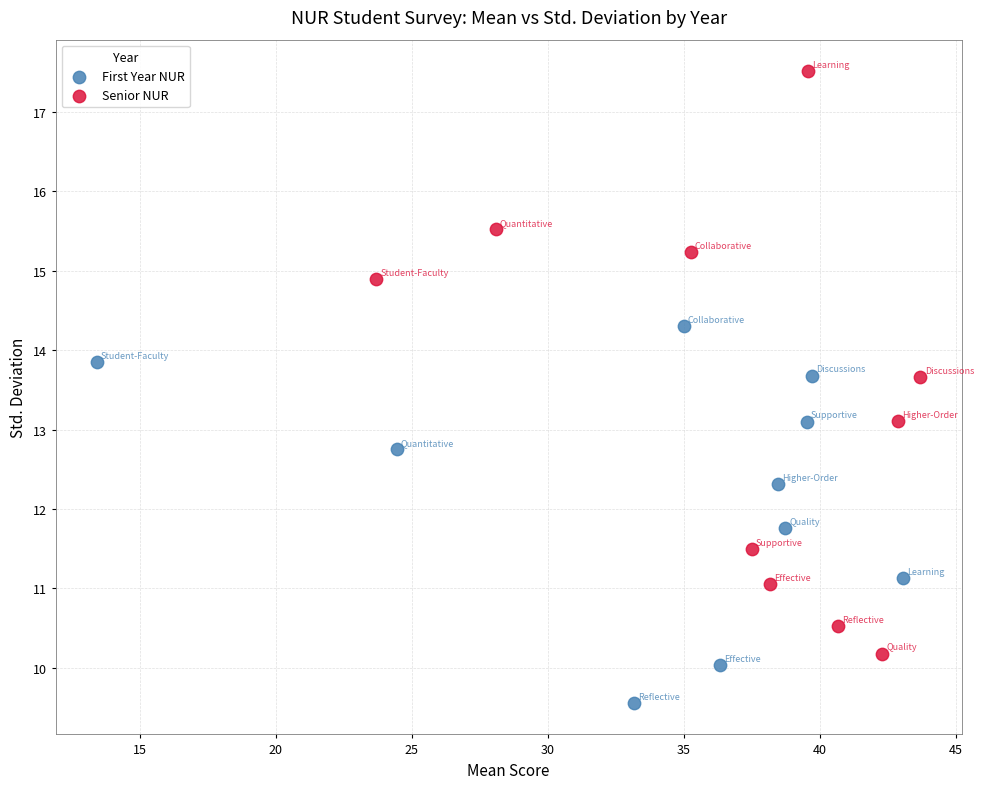

Which series has the largest Y range (max minus min)?

Senior NUR